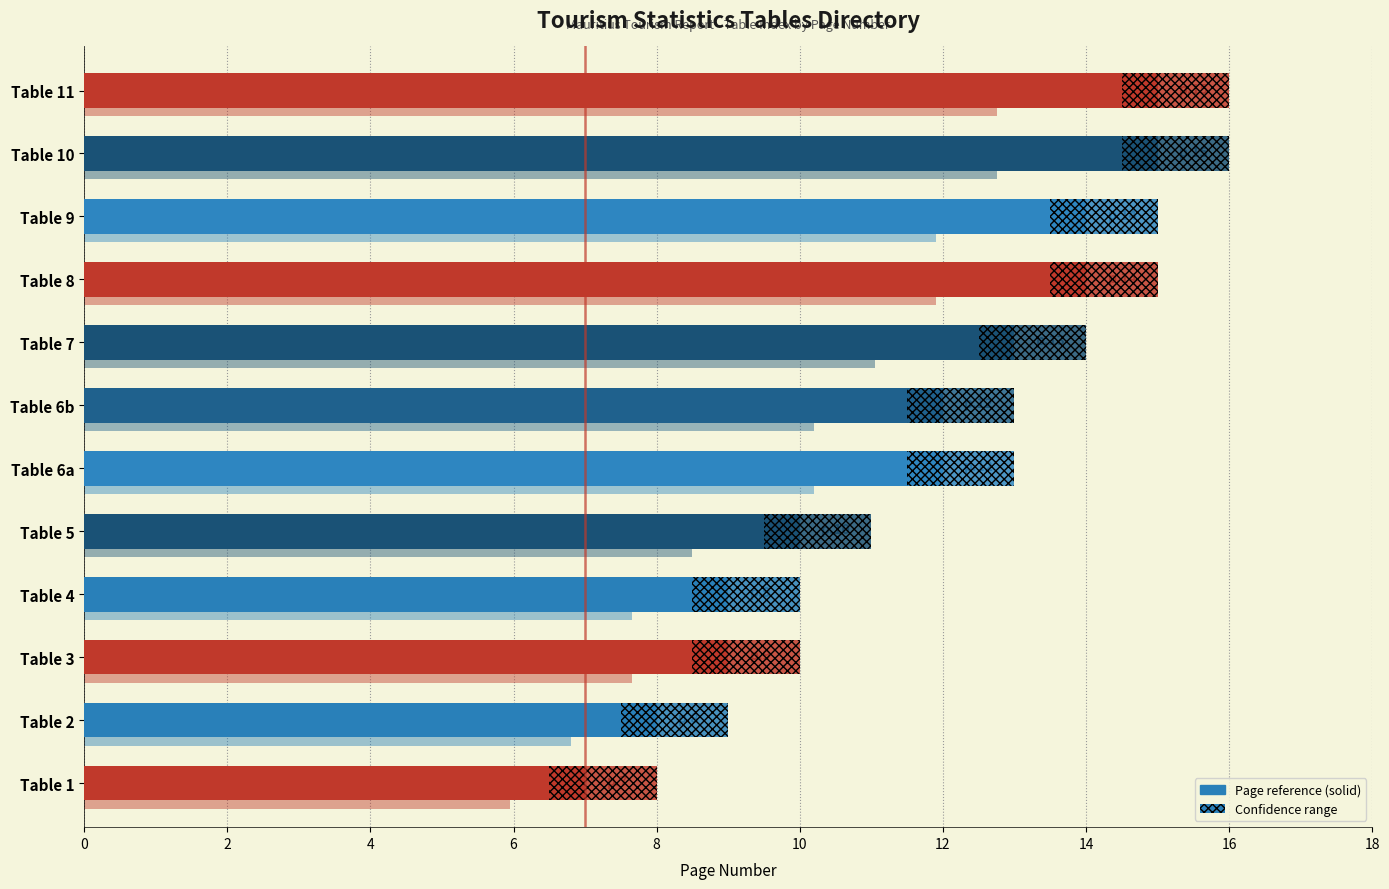

Which has a higher value, Table 3 or Table 5?

Table 5